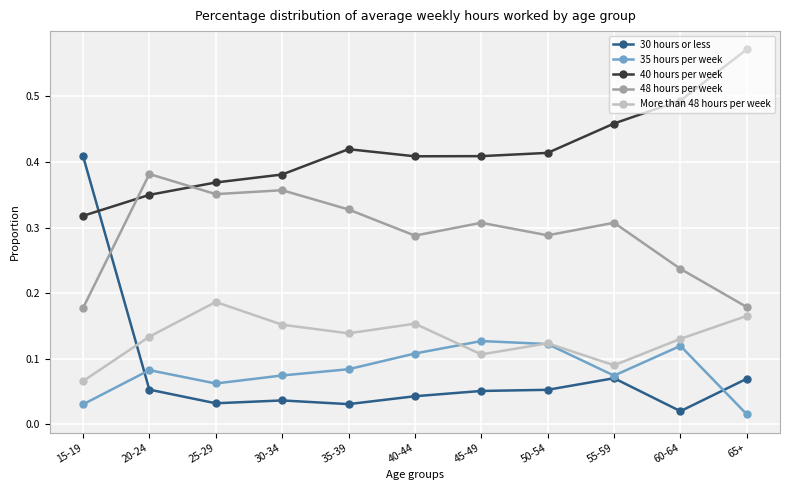

What is the label of the 10th point from the left?

60-64